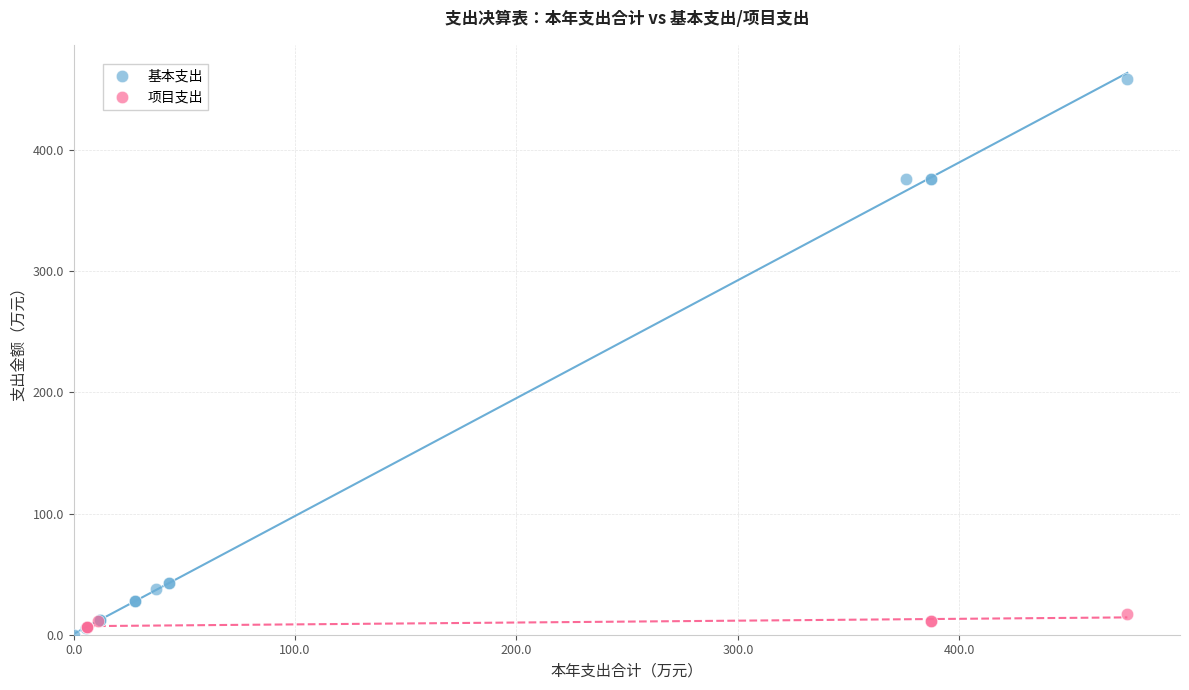

Which series has the largest Y range (max minus min)?

基本支出